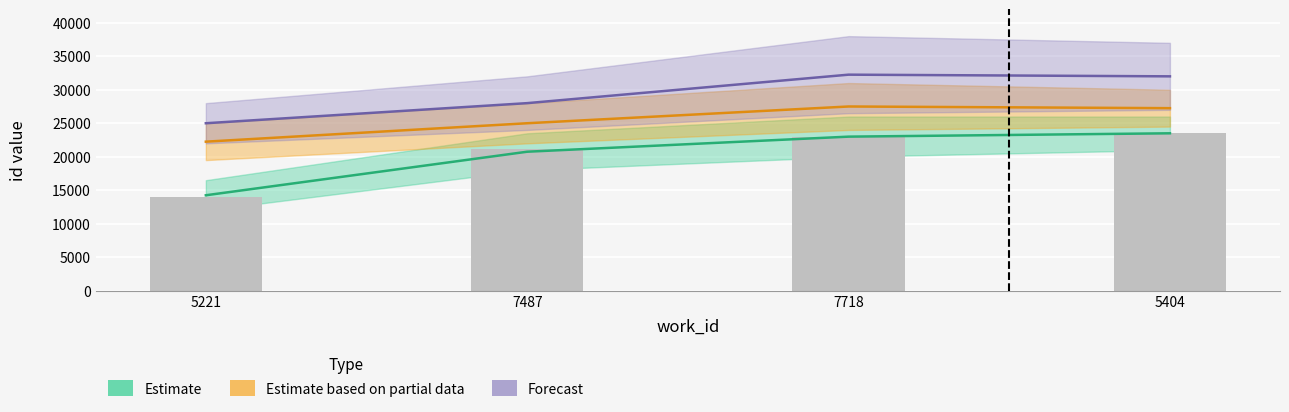

Reading left to right, list all the values displayed in this chart.

14046	21228	22975	23518